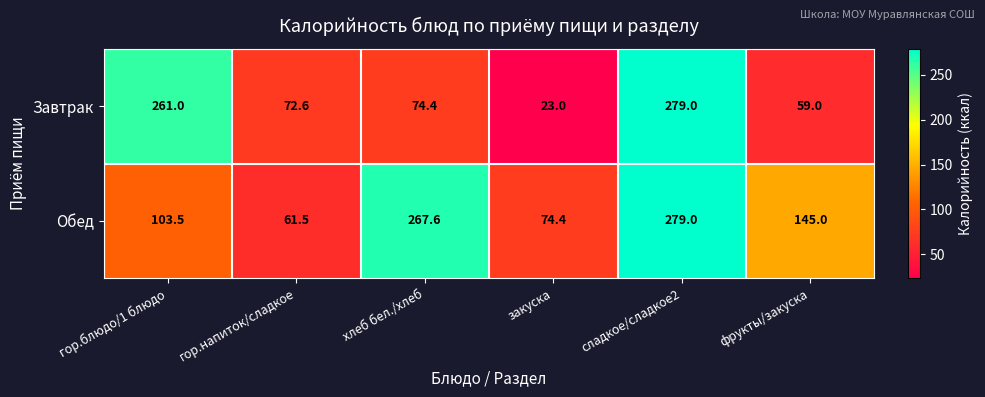

Where is Завтрак nearest to the value 151?

хлеб бел./хлеб